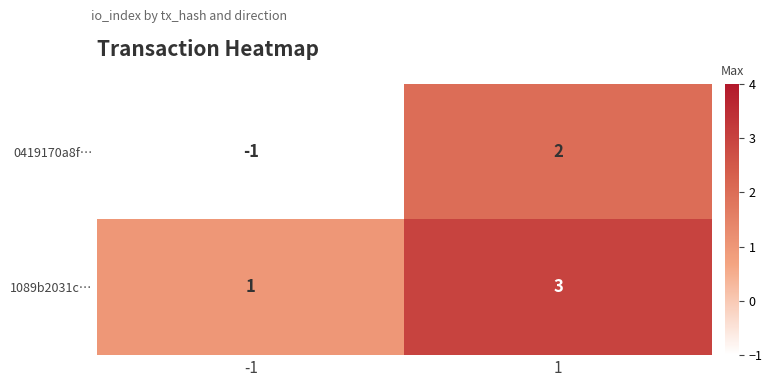

List the labels in order of 1089b2031c… value, smallest first.

-1, 1